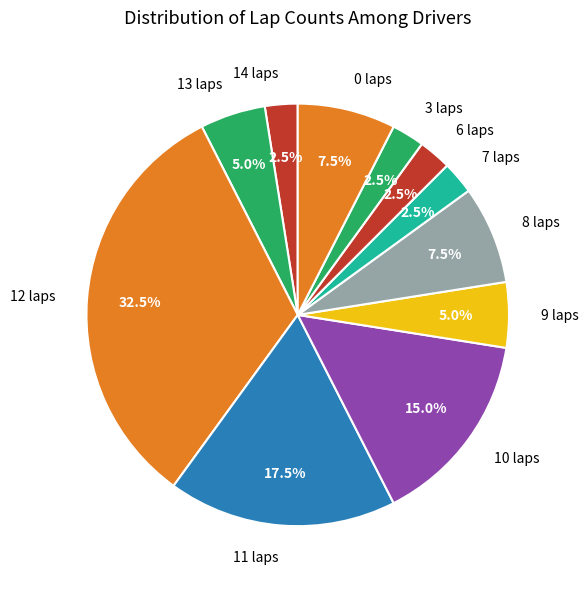

To the nearest percent, what is the difference between the largest and smallest slice percentages?

30%